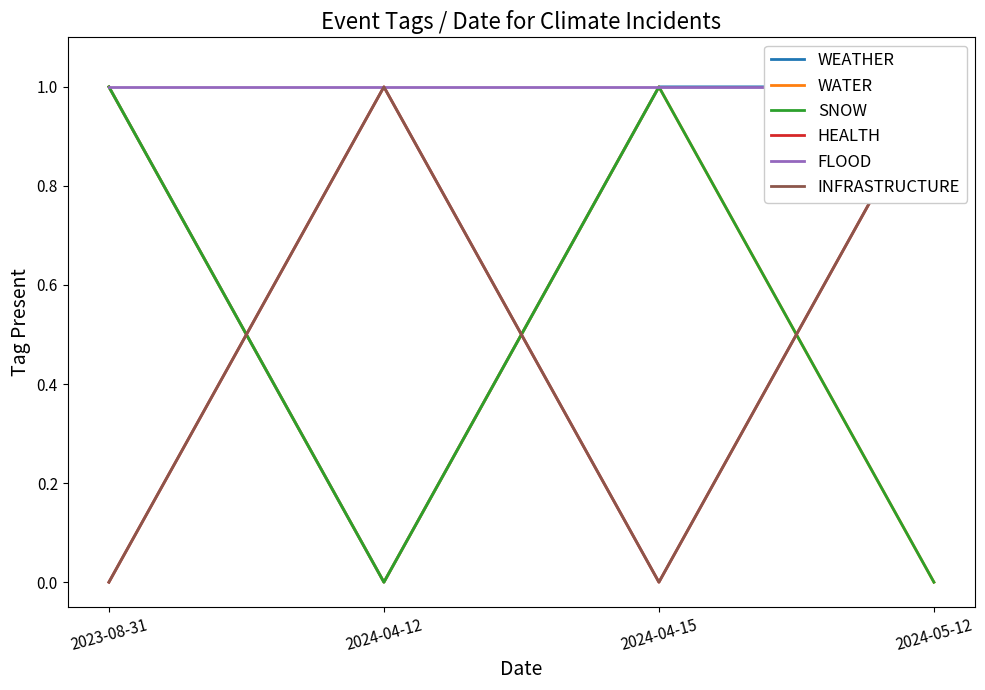

Count the WEATHER values in the range 1 to 2.

3